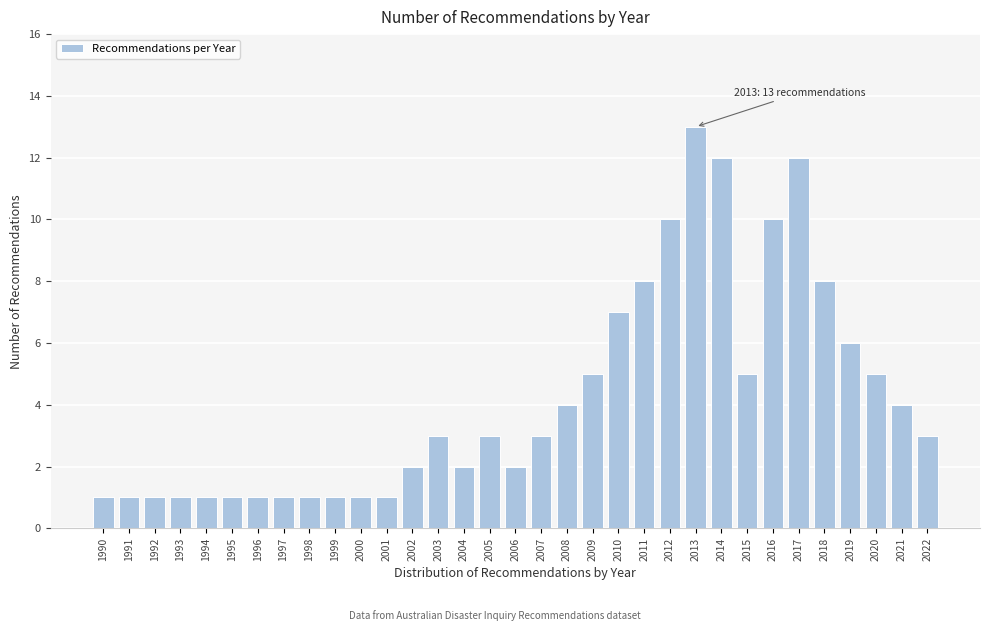

What is the value of the 31st bar from the left?

5